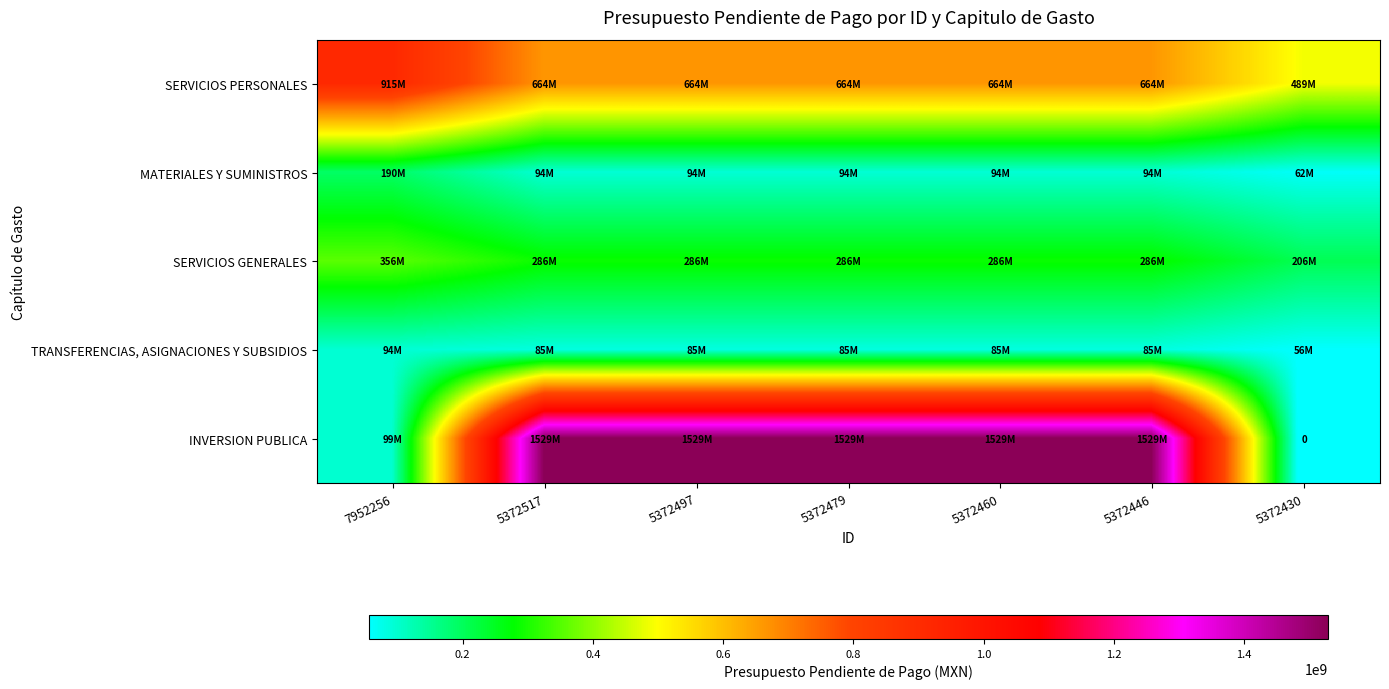

What is the greatest value displayed?

1528681777.7